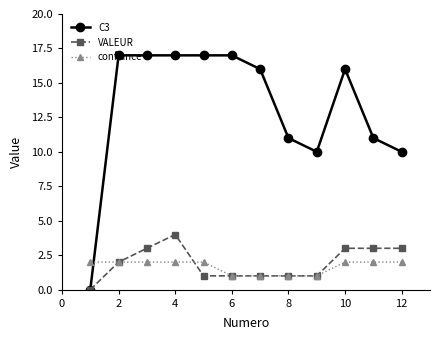

What is the highest value of the VALEUR series?

4